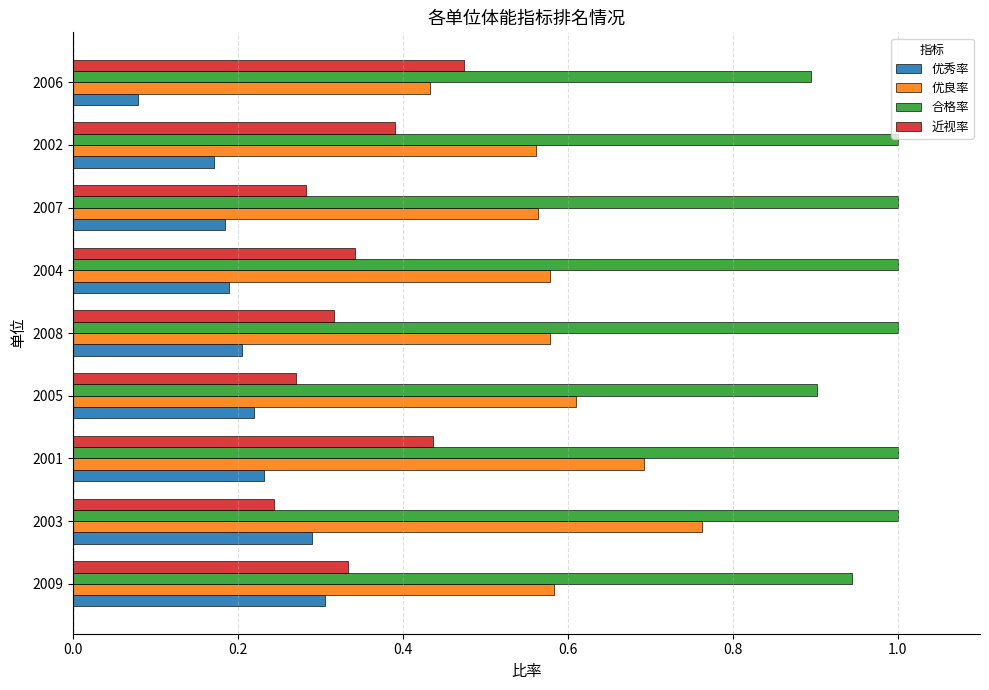

List the series in order of their peak value, lowest first.

优秀率, 近视率, 优良率, 合格率